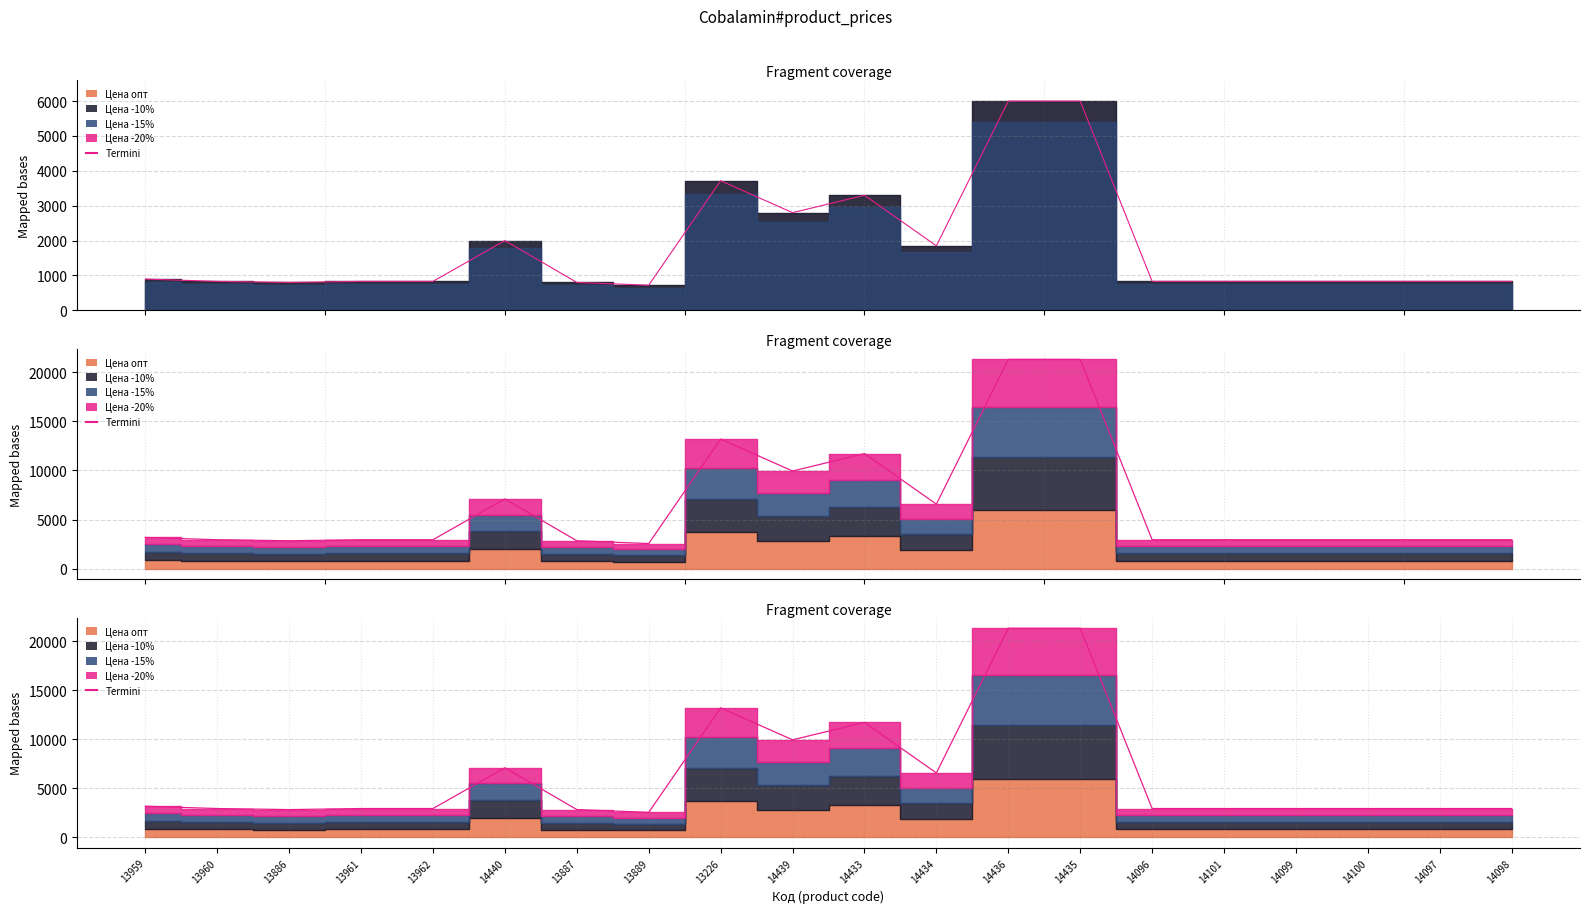

True or false: the data shows 4609.1 at 13886.

False